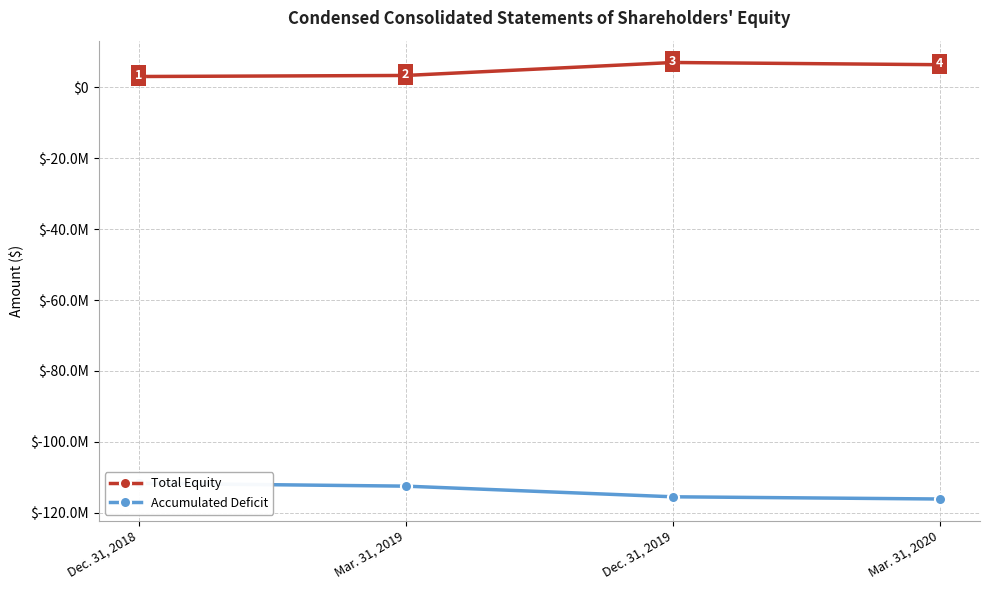

Is the value of Accumulated Deficit at Dec. 31, 2019 greater than the value of Total Equity at Dec. 31, 2018?

No